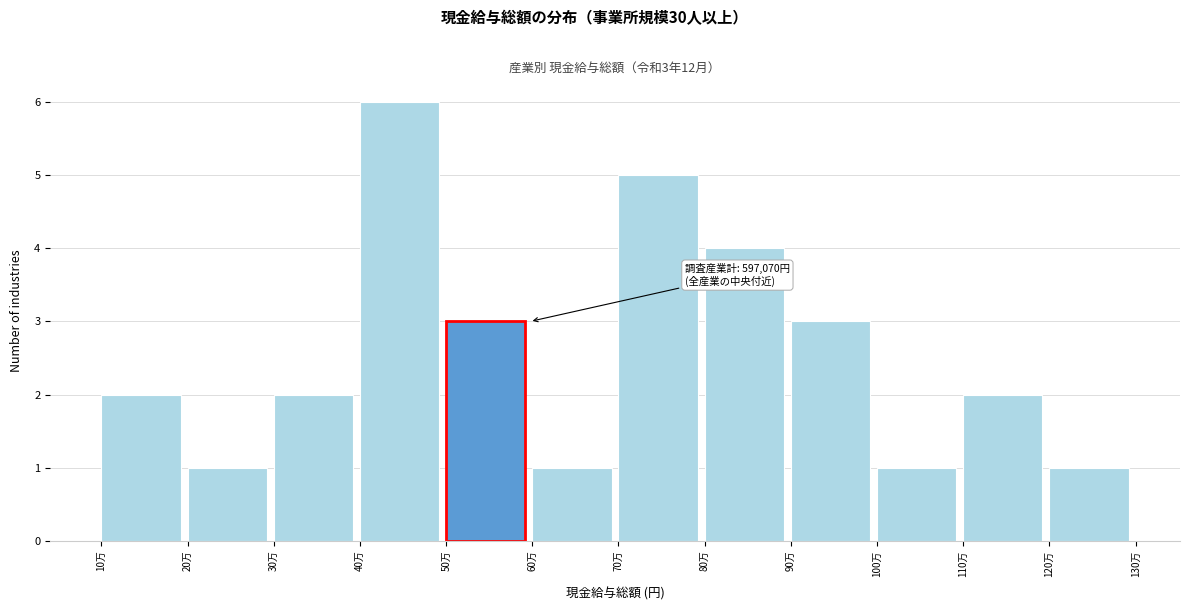

Reading left to right, list all the values displayed in this chart.

2	1	2	6	3	1	5	4	3	1	2	1